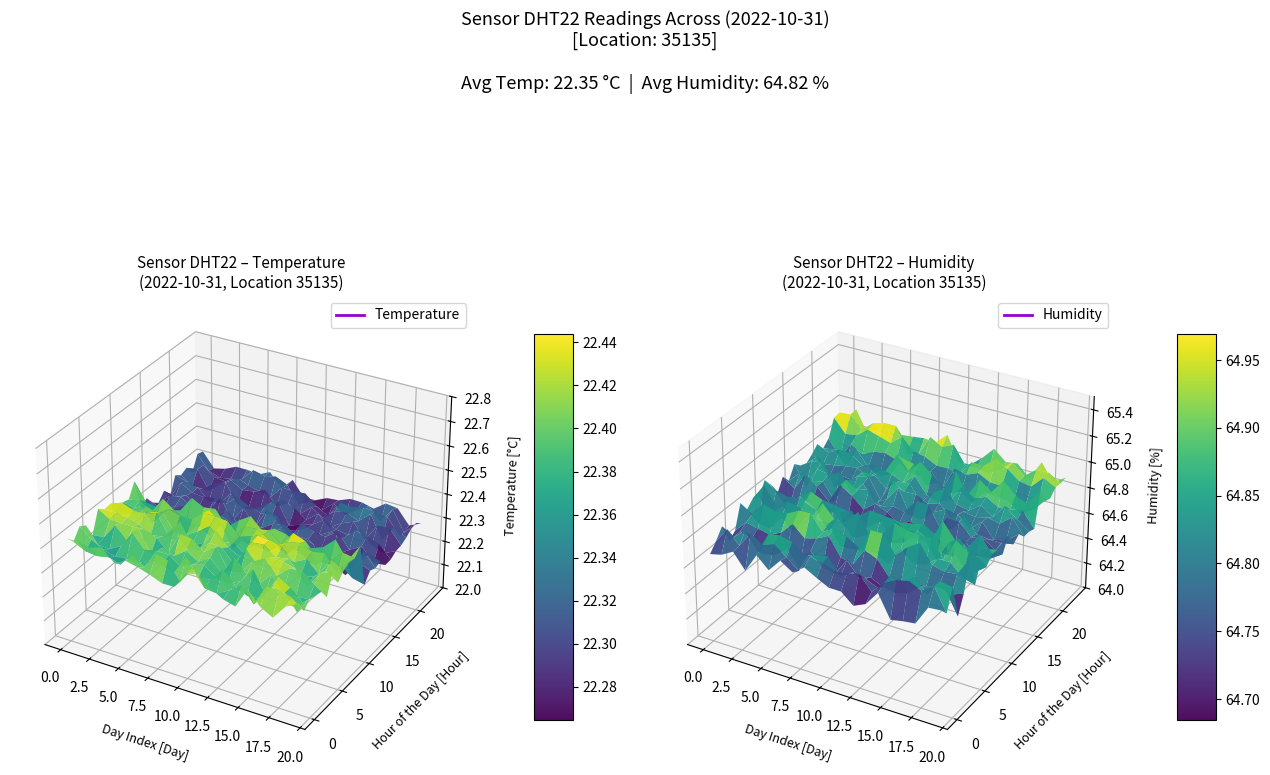

Reading left to right, what are all the values shown in this chart?

temperature: 0=22.4	1=22.4	2=22.4	3=22.4	4=22.4	5=22.4	6=22.4	7=22.4	8=22.4	9=22.4	10=22.4	11=22.4	12=22.3	13=22.3	14=22.3	15=22.3	16=22.3	17=22.3	18=22.3	19=22.3	20=22.3	21=22.3	22=22.3	23=22.3
humidity: 0=64.7	1=64.8	2=64.8	3=64.7	4=64.8	5=64.9	6=64.8	7=64.9	8=64.8	9=64.9	10=64.8	11=64.7	12=64.8	13=64.8	14=64.8	15=64.8	16=64.8	17=64.8	18=64.9	19=64.8	20=64.8	21=64.9	22=64.9	23=64.9